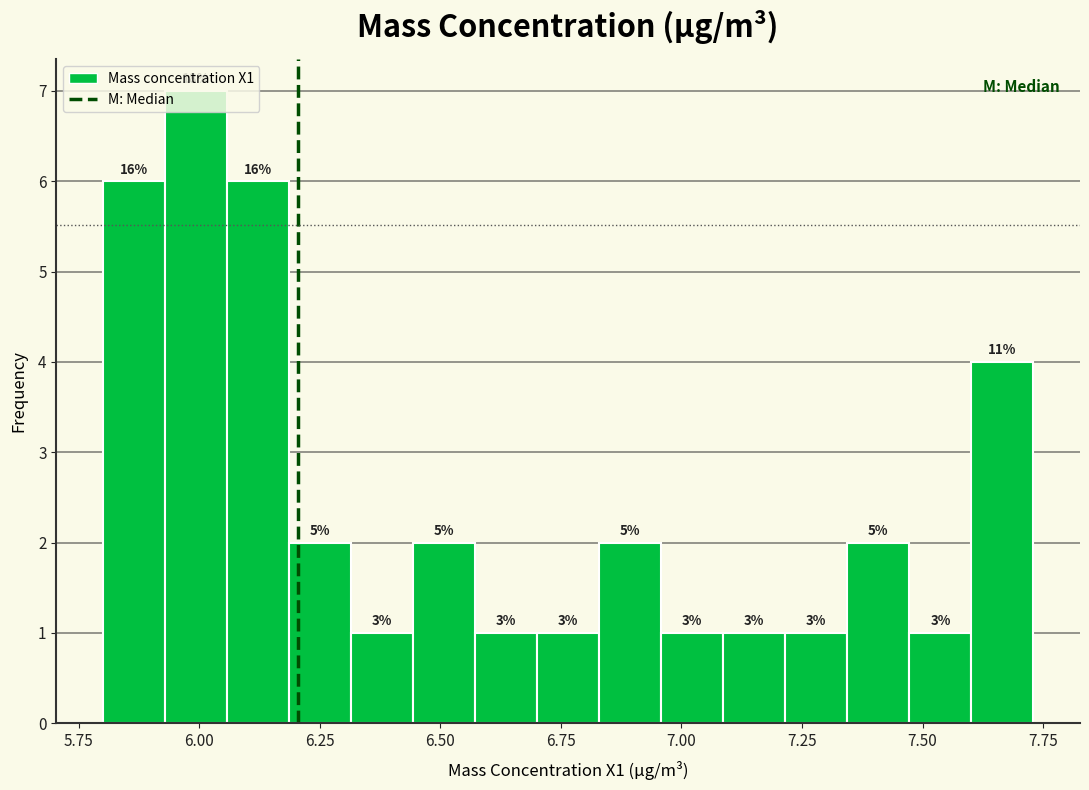

Around what value on the x-axis is the tallest bar? Give the approximate position of its centre, as read against the axis.

6.00